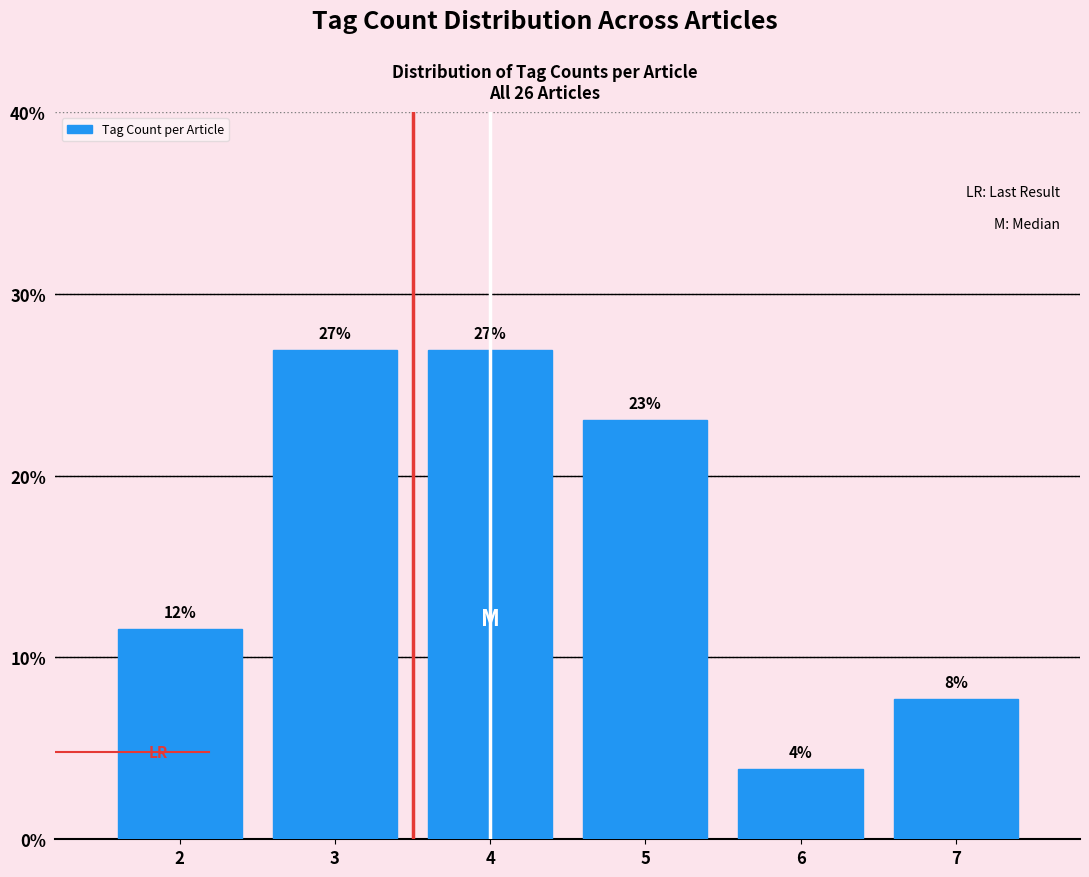

What is the value of the 6th bar from the left?

7.7